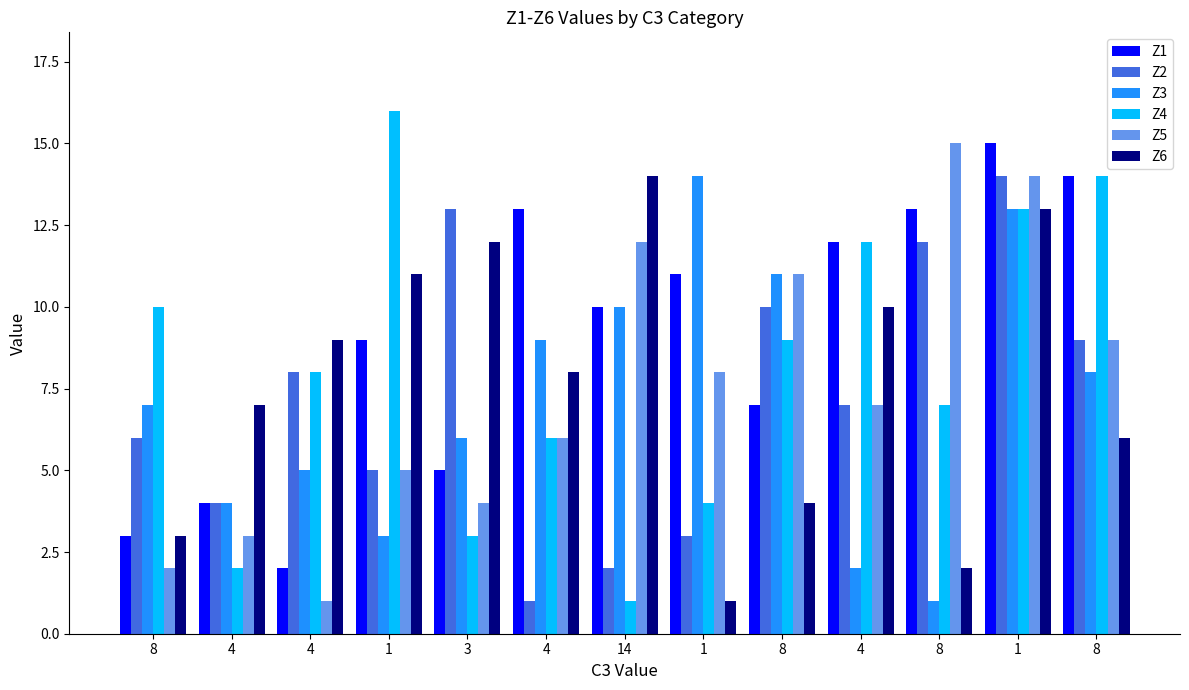

How many series are shown in this chart?

6